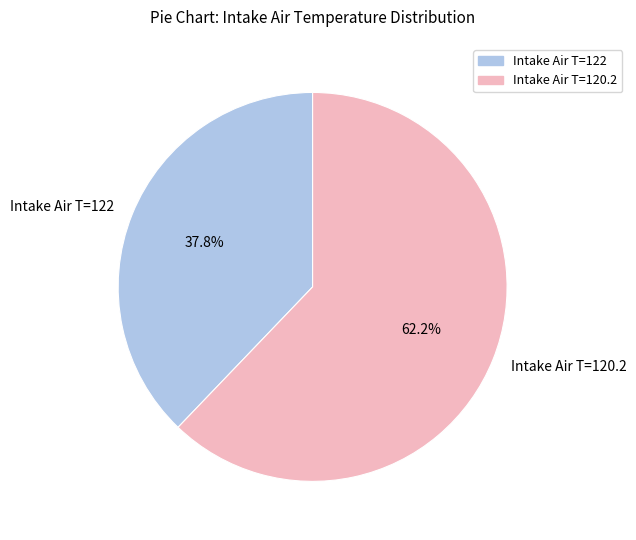

Approximately how many times larger is the value at Intake Air T=122 compared to Intake Air T=120.2?

0.6